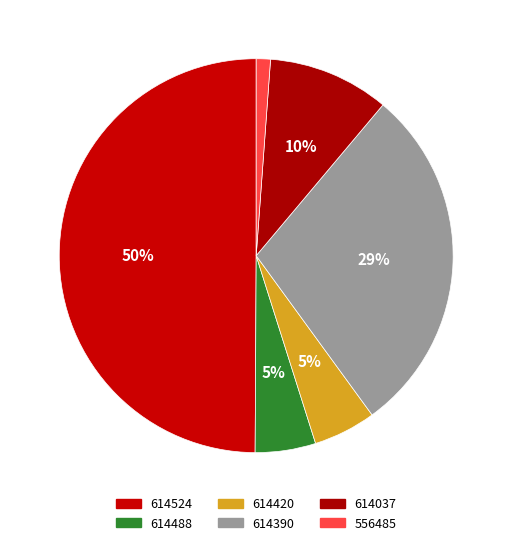

What percentage do 614037 and 556485 together represent?

11.1%